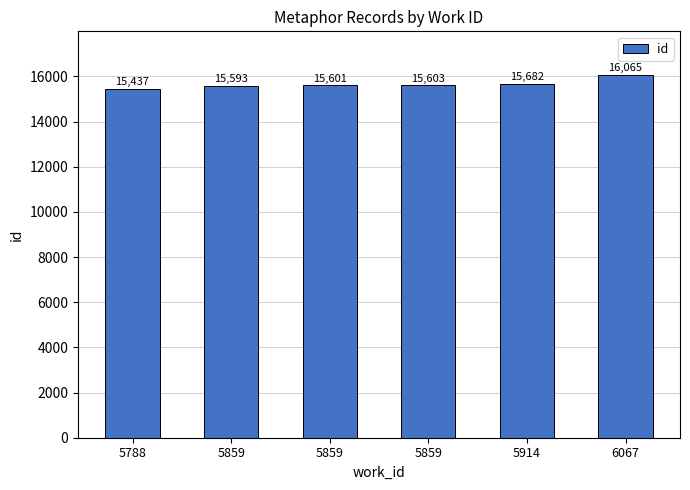

Does the chart contain stacked bars?

No